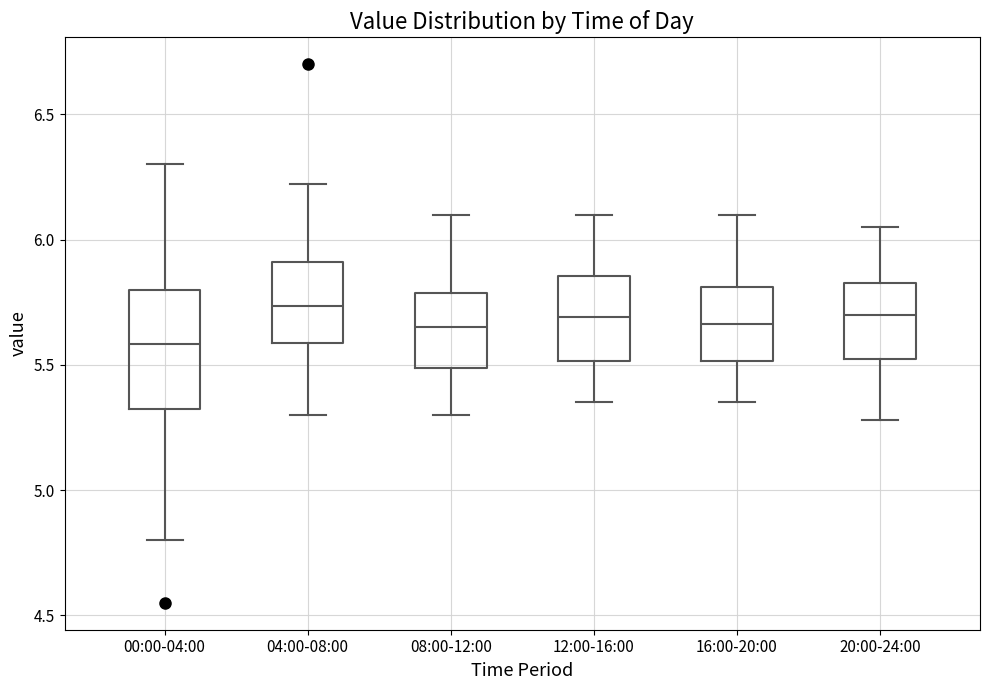

Comparing the boxes themselves (not the whiskers), which one is the tallest?

00:00-04:00